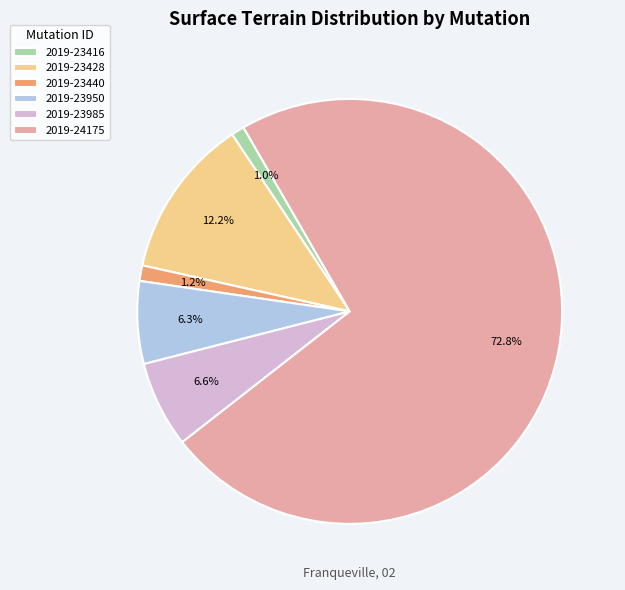

Combined, do 2019-23440 and 2019-24175 account for over 50%?

Yes